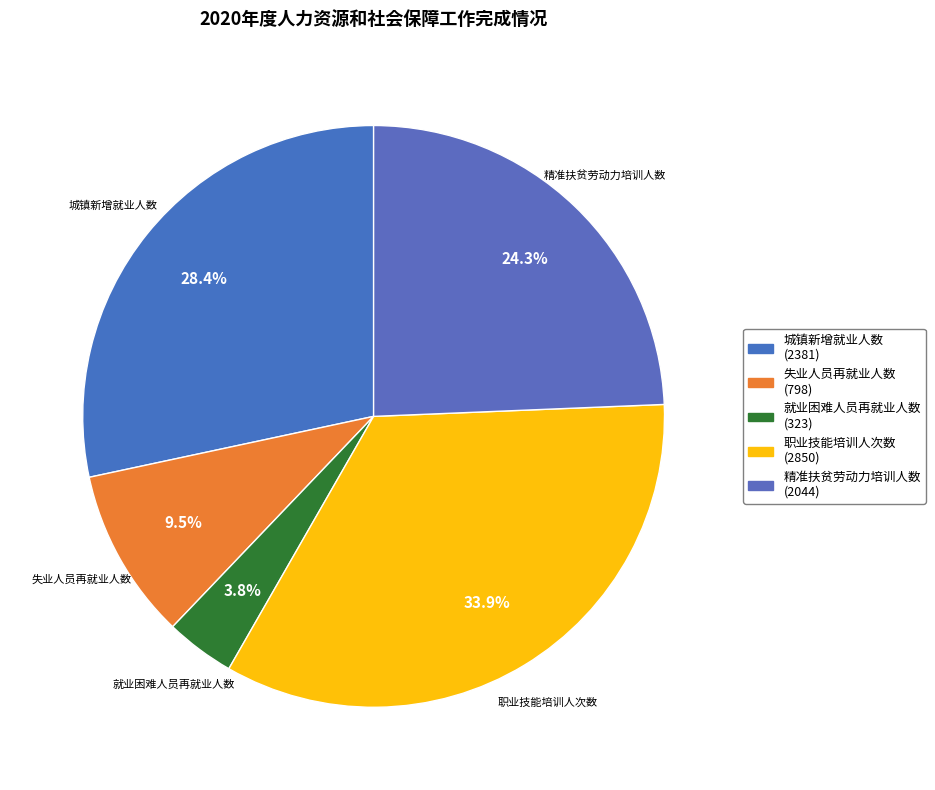

Does any single category account for the majority?

No